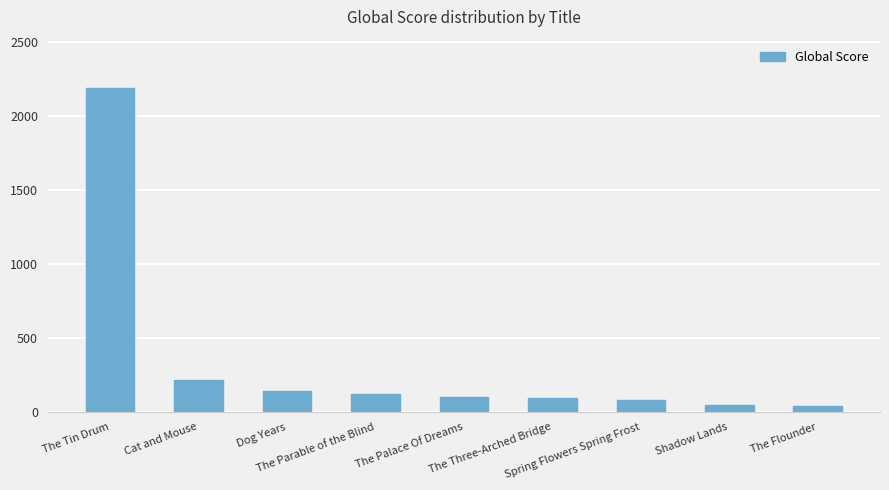

What is the difference between the second highest and minimum values?

173